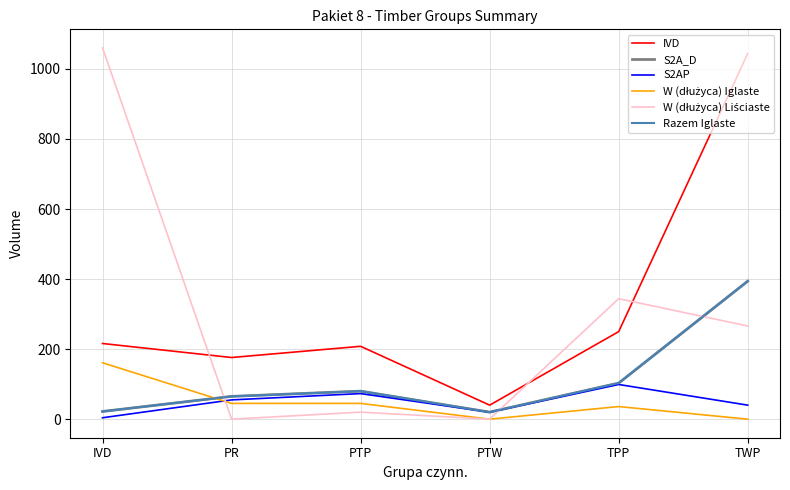

How many times do W (dłużyca) Iglaste and Razem Iglaste cross each other?

1